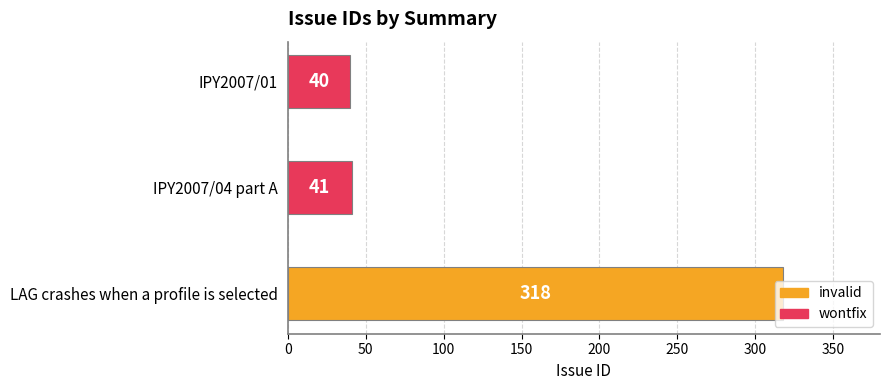

Count the number of data series in this chart.

1